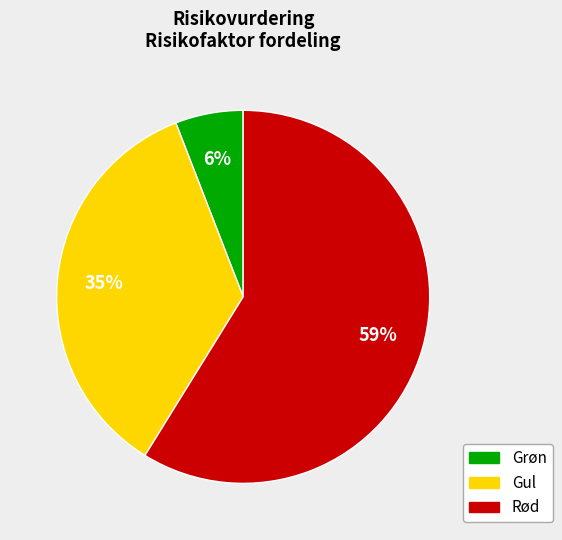

Is it true that Rød is 66% of the pie?

False